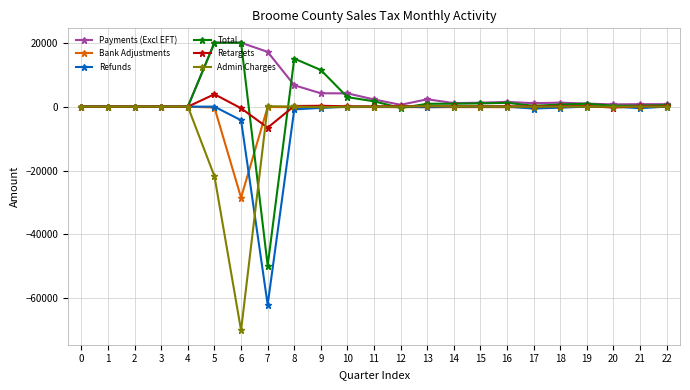

How many lines are shown in the chart?

6